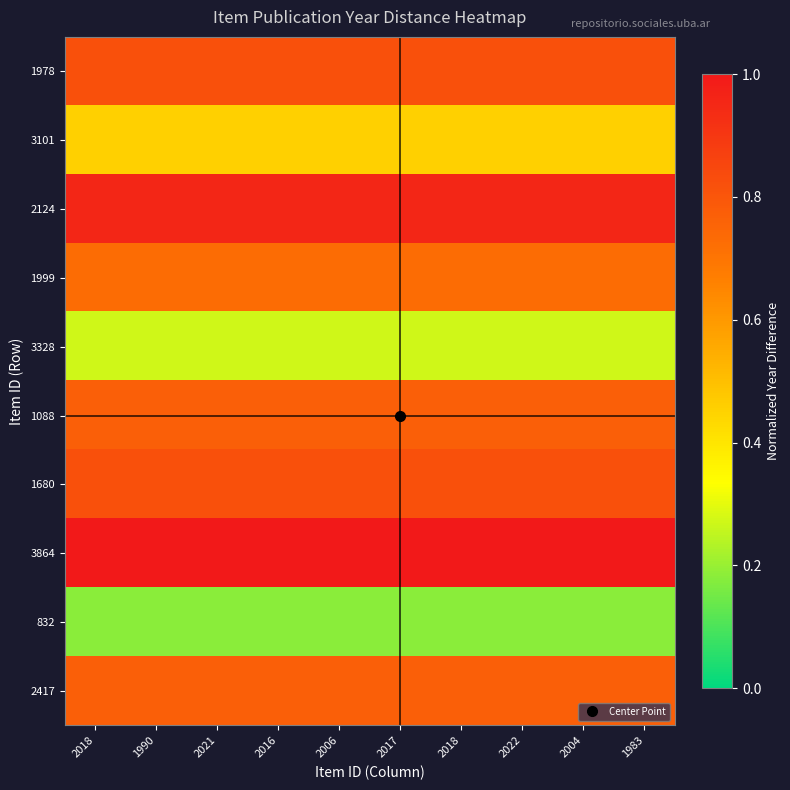

Between 2022 and 1983, which is larger?

2022